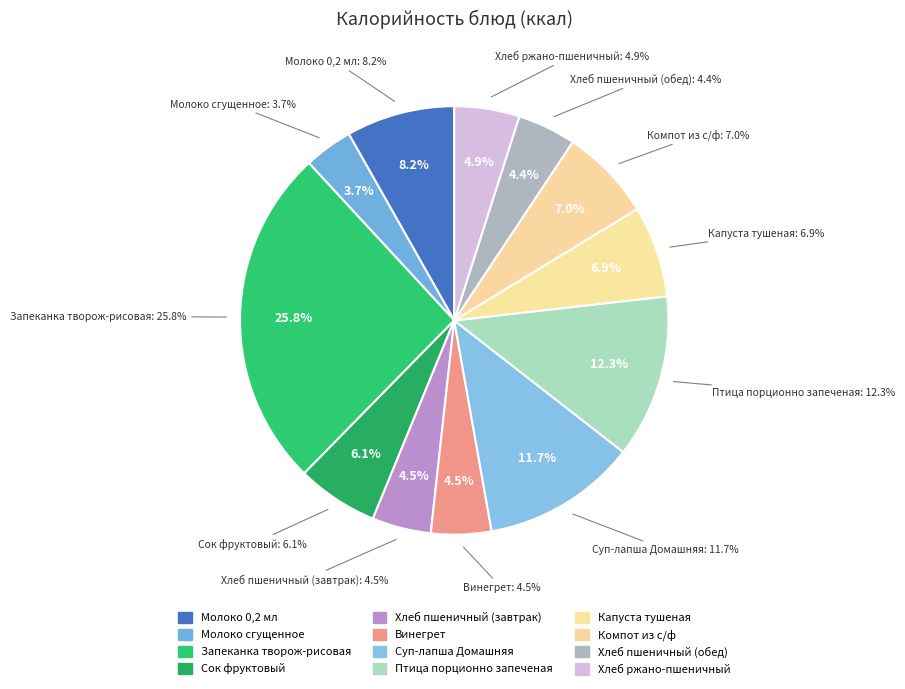

What is the smallest slice in the pie chart?

Молоко сгущенное